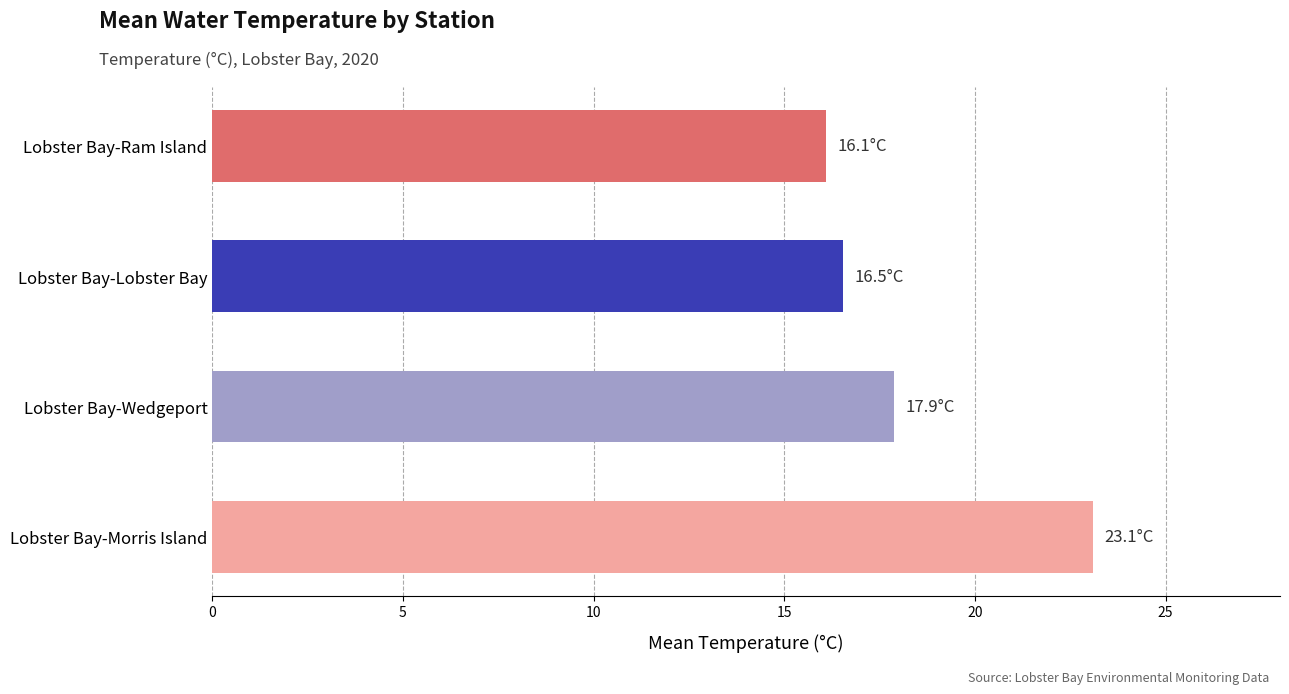

Which label corresponds to the smallest value in the chart?

Lobster Bay-Ram Island